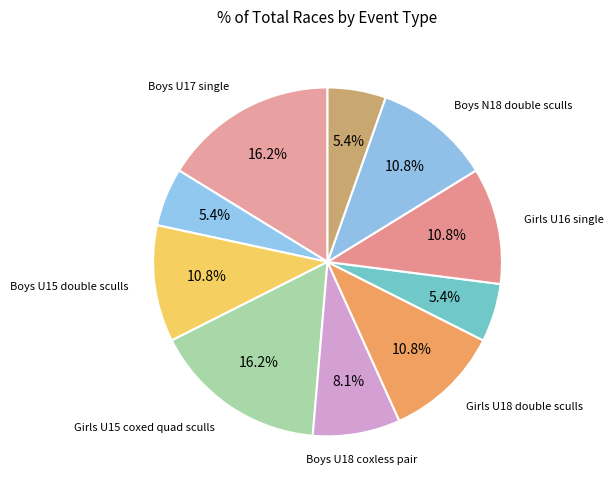

Count the number of slices in the pie.

10